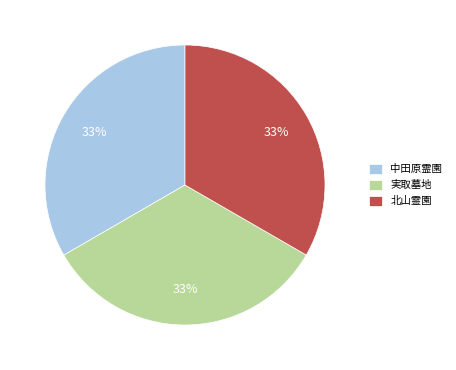

What is the ratio of the value at 中田原霊園 to the value at 北山霊園?

1.0